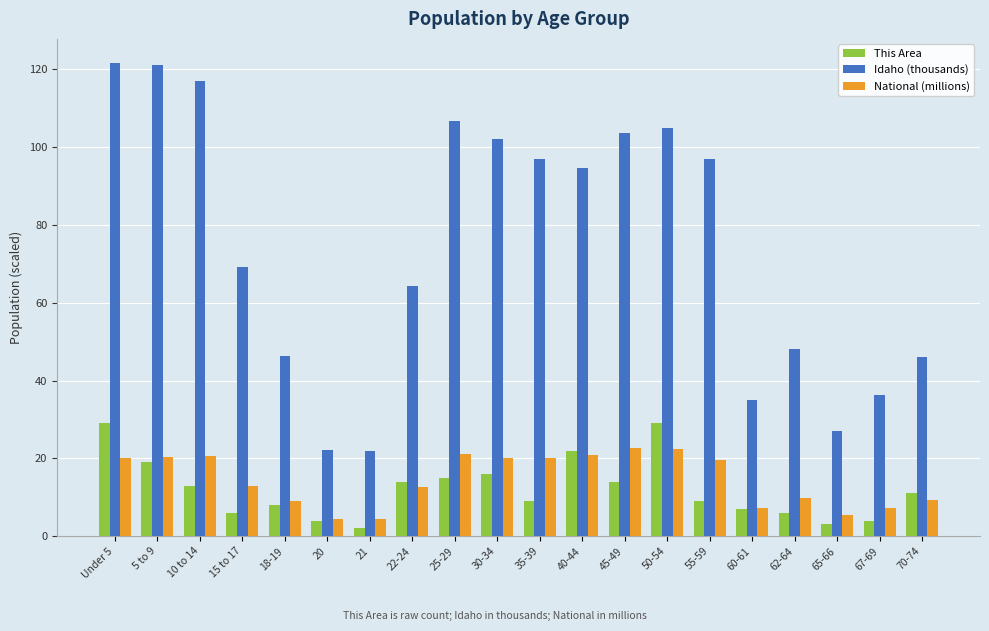

What is the difference between the This Area values at 70-74 and 40-44?

11.0